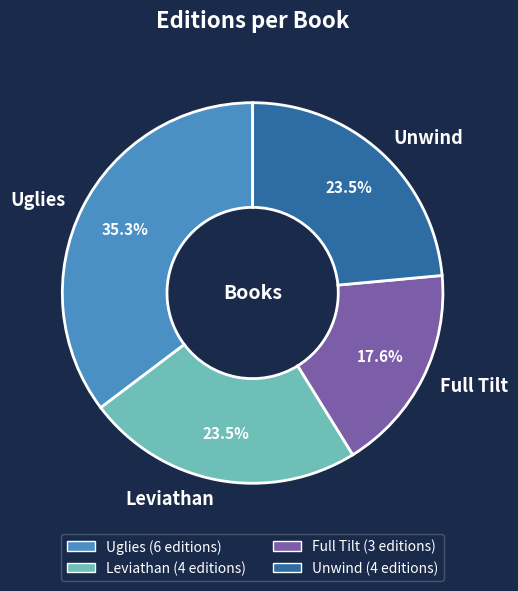

How many slices are in this pie chart?

4